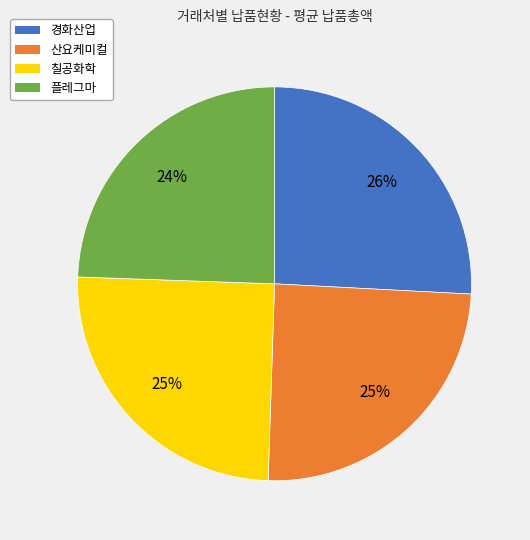

Does any single category account for the majority?

No